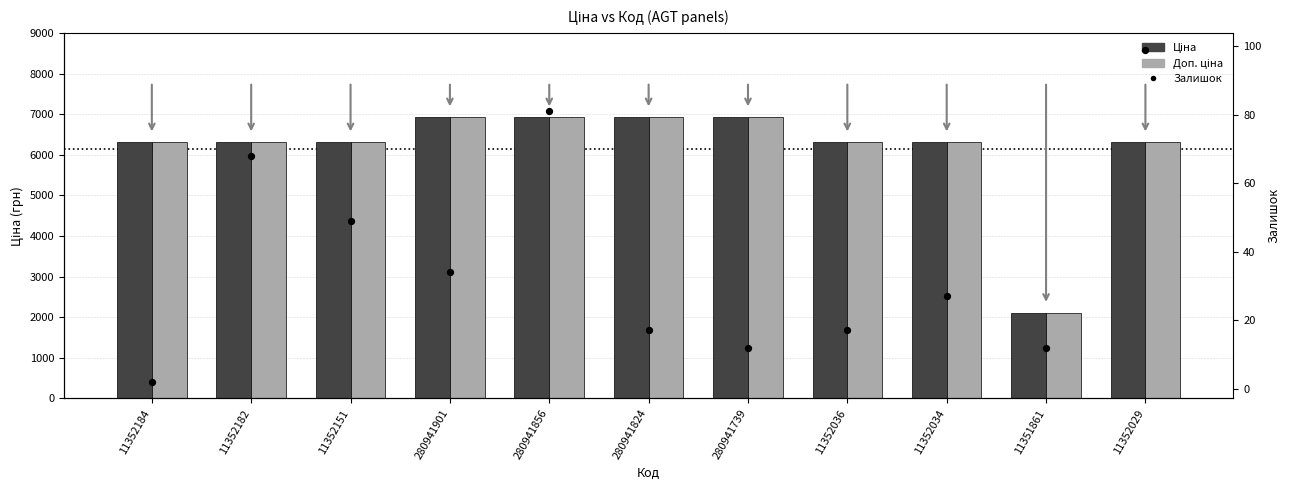

Which series has the largest total across all categories?

Ціна